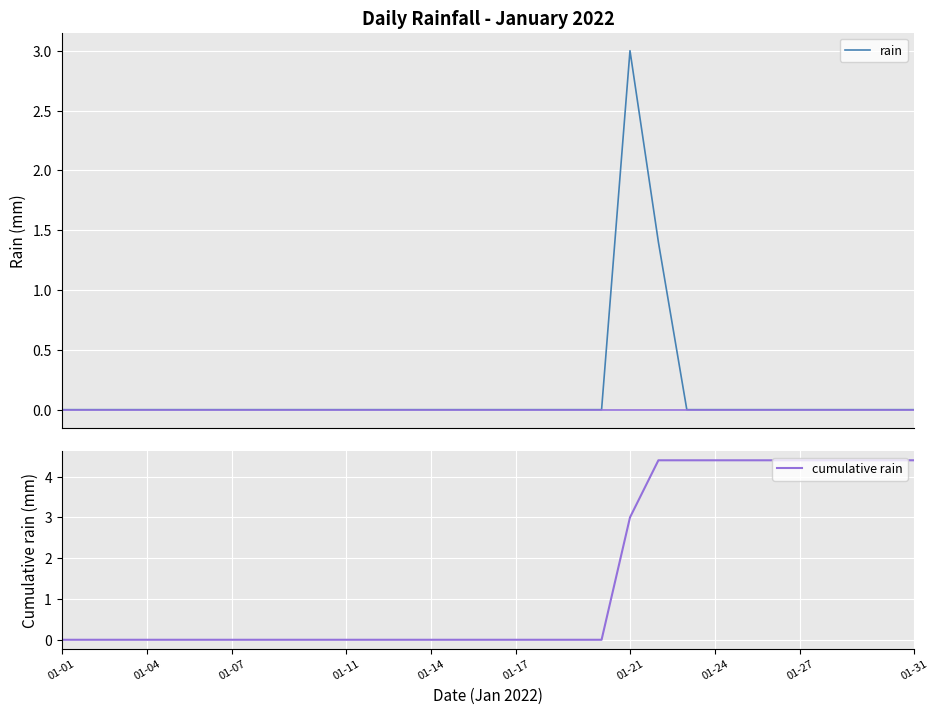

True or false: cumulative rain and rain cross at least once.

False